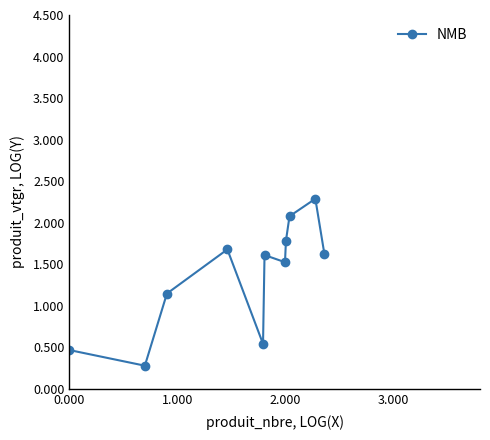

What is the sum of all values?

15.0